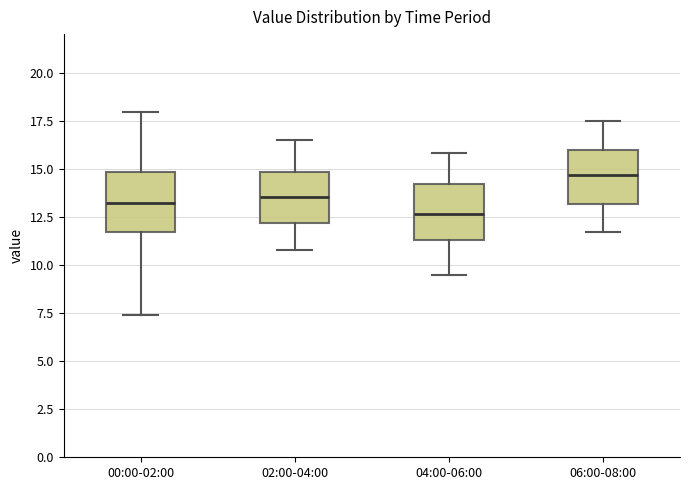

Which box's median line is the lowest?

04:00-06:00